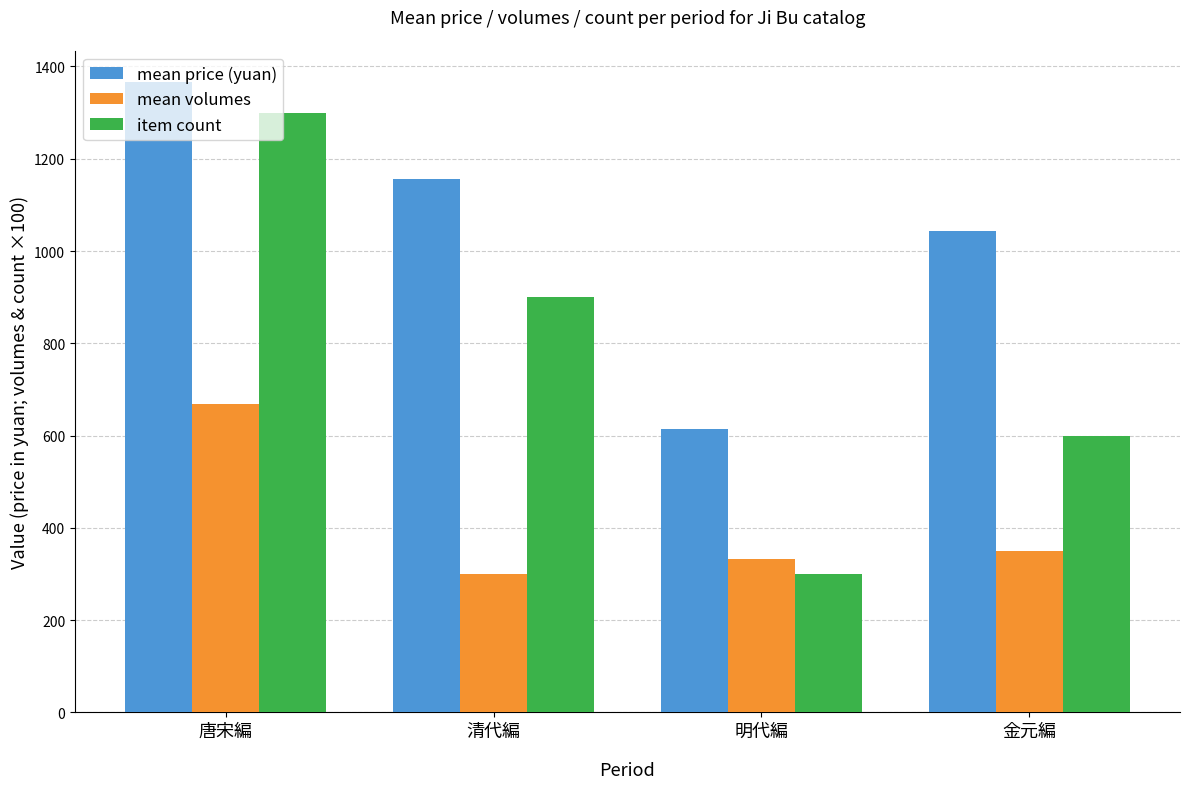

Which series has the largest range (max minus min)?

item count